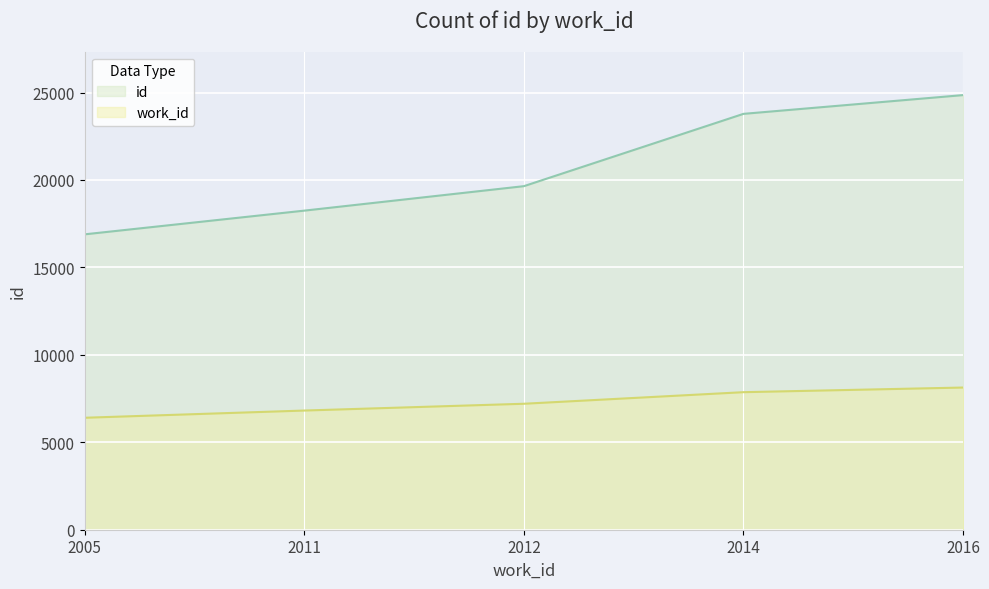

True or false: id and work_id intersect in this chart.

False